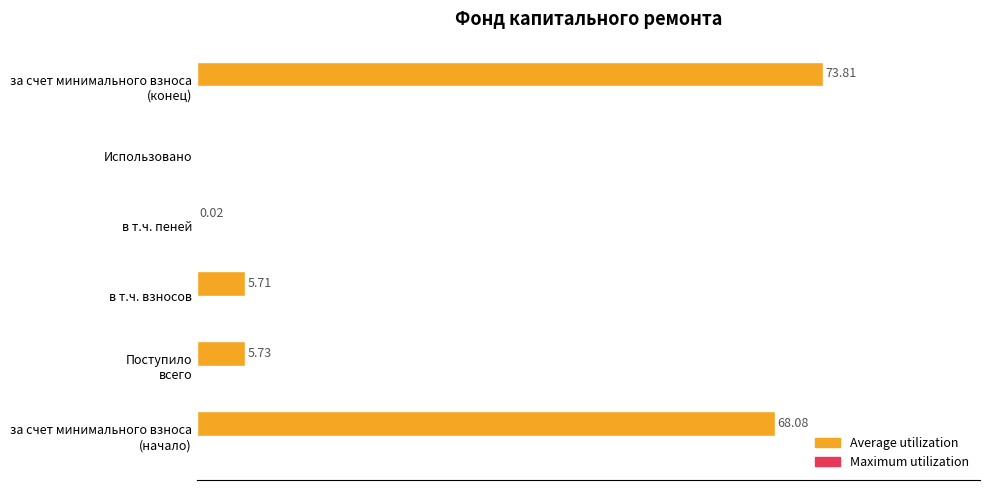

Which has a higher value, в т.ч. пеней or в т.ч. взносов?

в т.ч. взносов